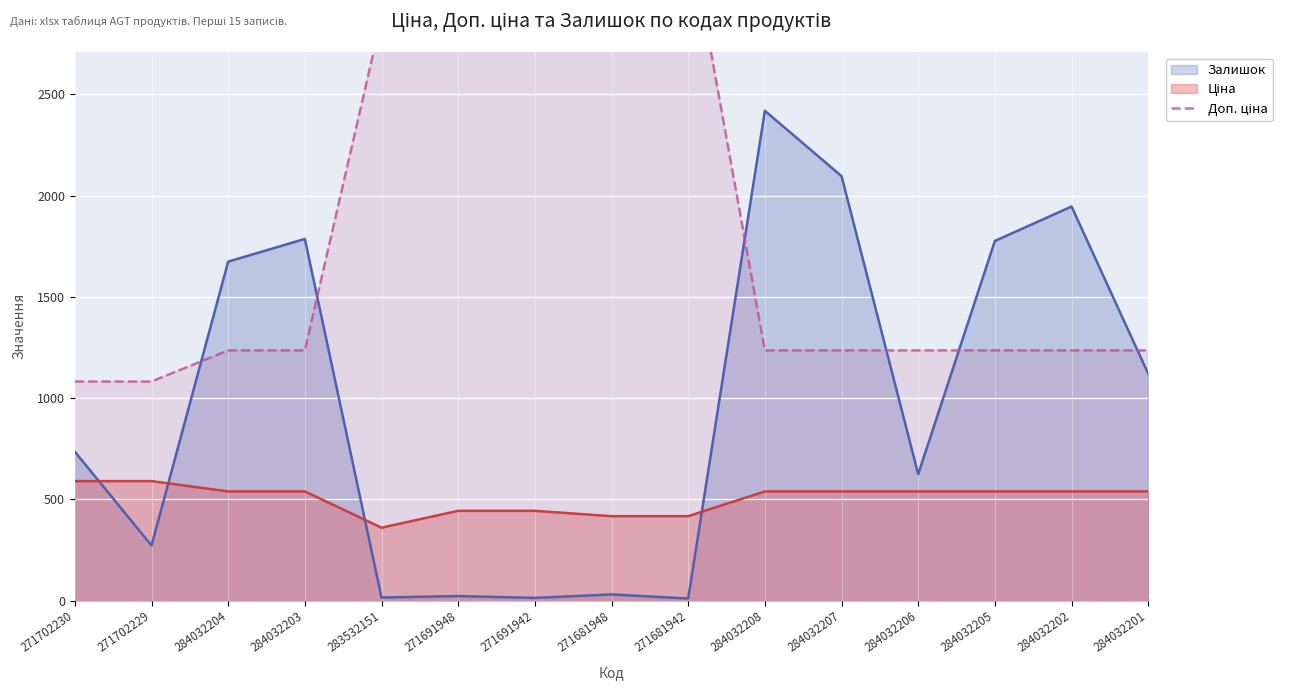

Where is Залишок nearest to the value 1214?

284032201